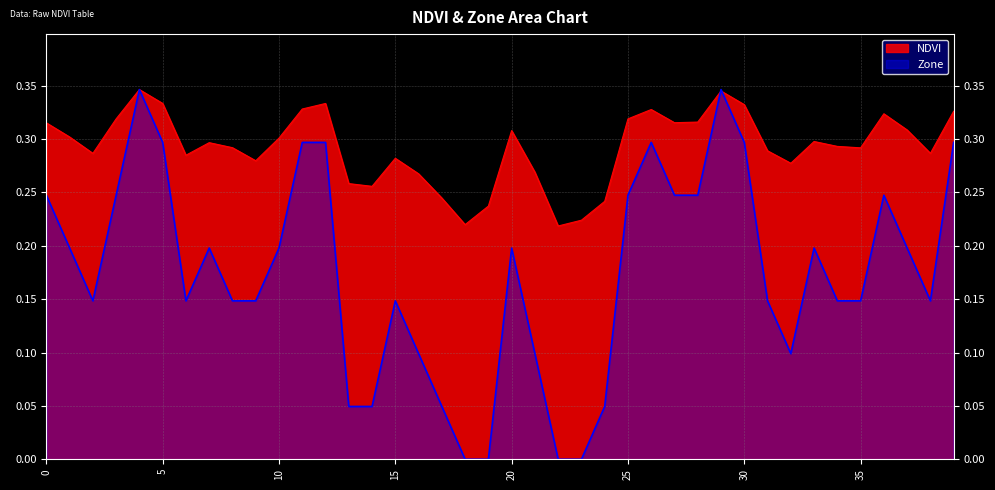

How many NDVI values are between 0 and 1?

40